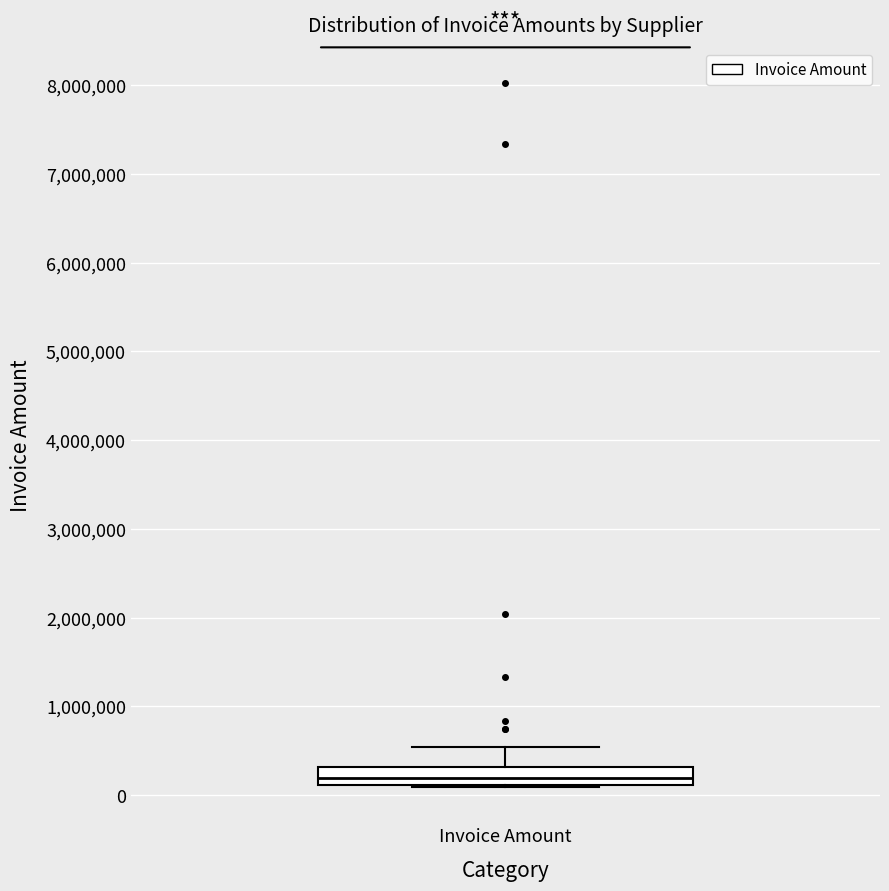

Transcribe this box plot: give where the median line is, the range the box spans, and where the two whiskers end, as read against the y-axis. The values are not printed on the chart, so give them approximately, as read against the axis.

median 200000, box 100000 to 300000, whiskers 100000 to 500000